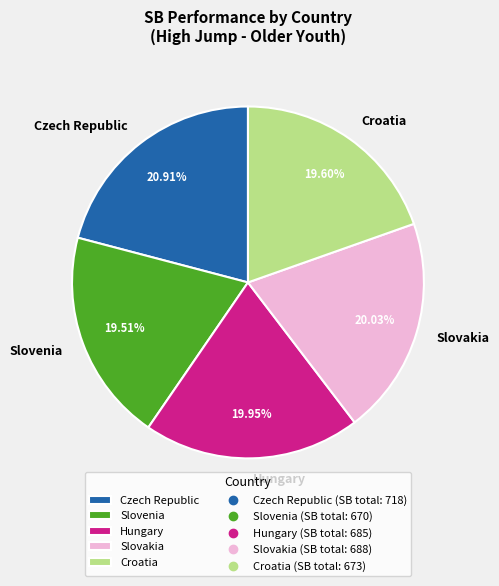

Combined, do Croatia and Slovakia account for over 50%?

No